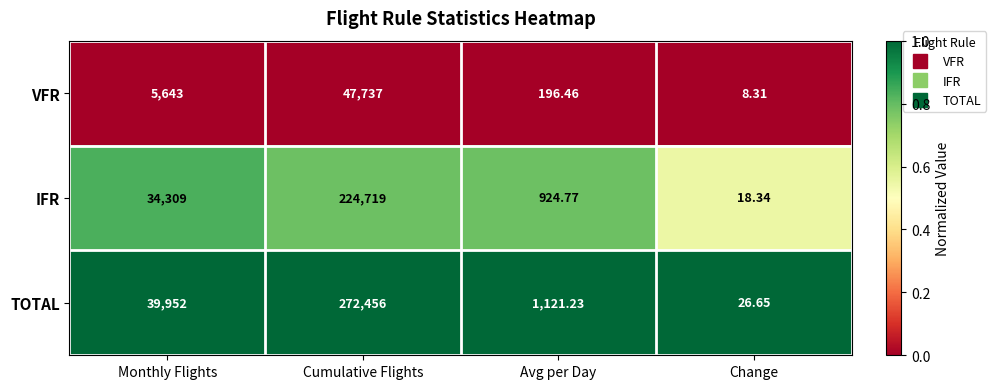

At which category does the chart reach its minimum across all series?

Change